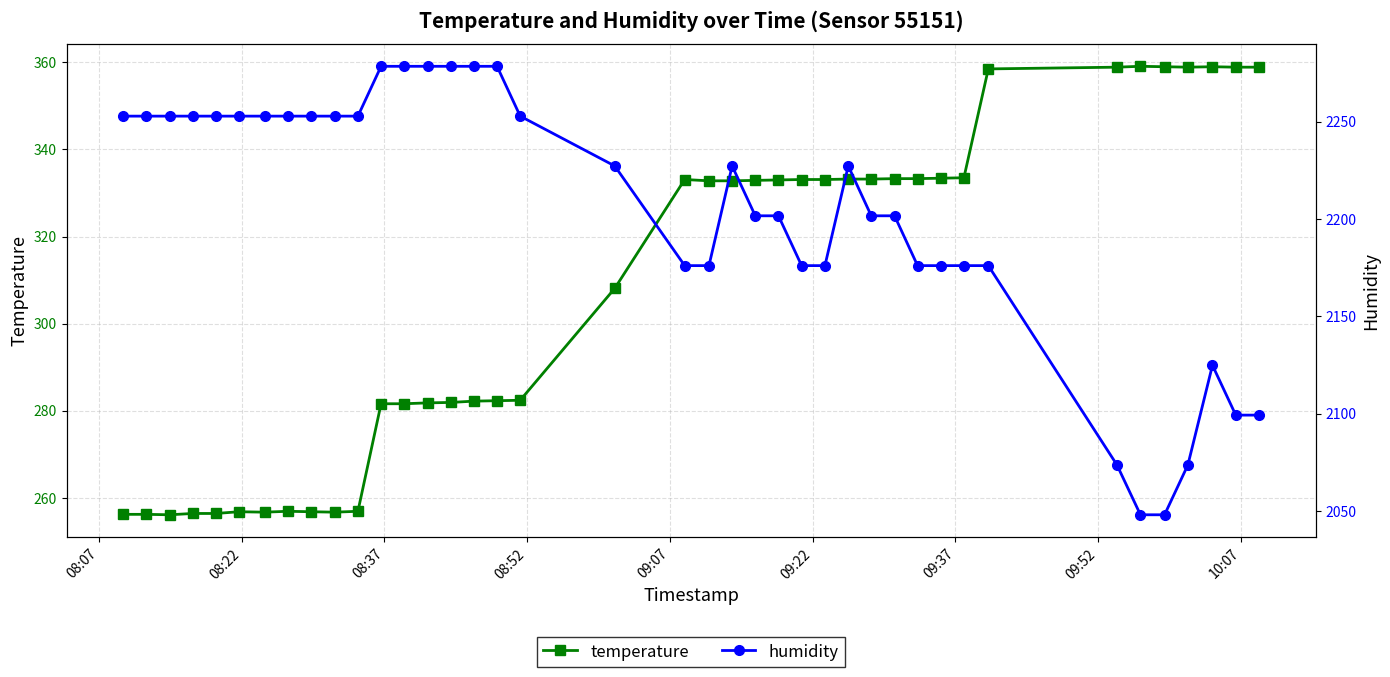

What is the value of the temperature point at the 8th from the left?

256.9